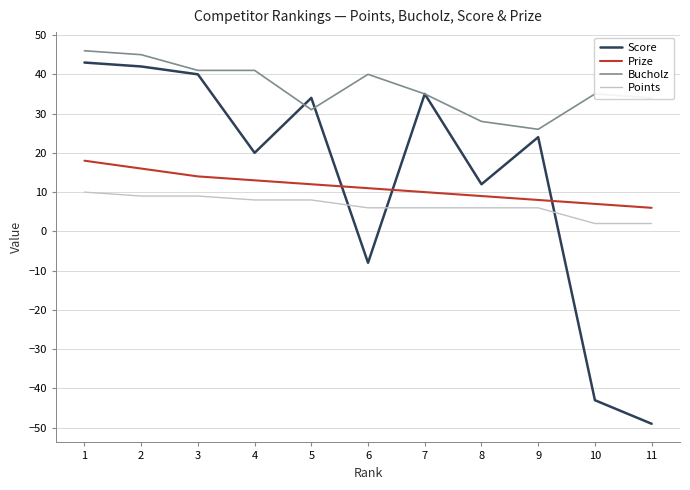

Which series has the largest total across all categories?

Bucholz